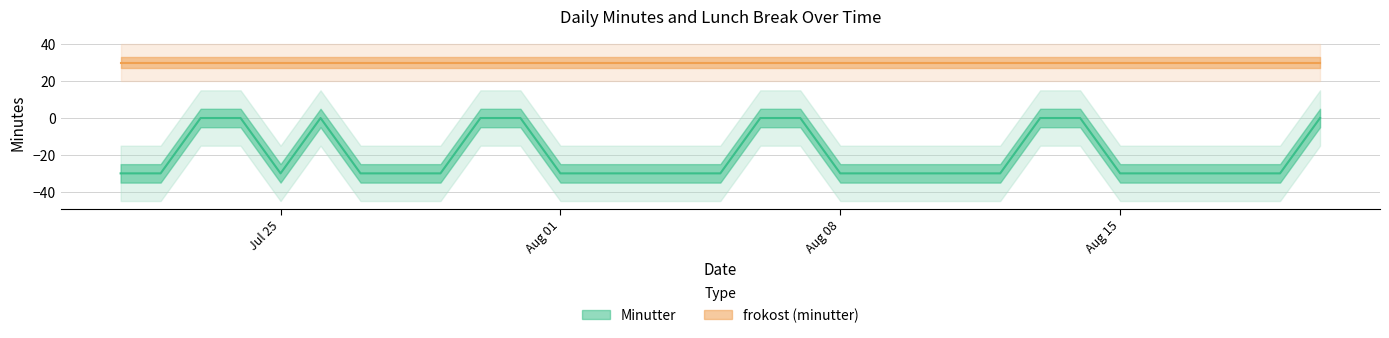

Rank the categories by value from highest to lowest.

2016-07-23, 2016-07-24, 2016-07-26, 2016-07-30, 2016-07-31, 2016-08-06, 2016-08-07, 2016-08-13, 2016-08-14, 2016-08-20, 2016-07-21, 2016-07-22, 2016-07-25, 2016-07-27, 2016-07-28, 2016-07-29, 2016-08-01, 2016-08-02, 2016-08-03, 2016-08-04, 2016-08-05, 2016-08-08, 2016-08-09, 2016-08-10, 2016-08-11, 2016-08-12, 2016-08-15, 2016-08-16, 2016-08-17, 2016-08-18, 2016-08-19